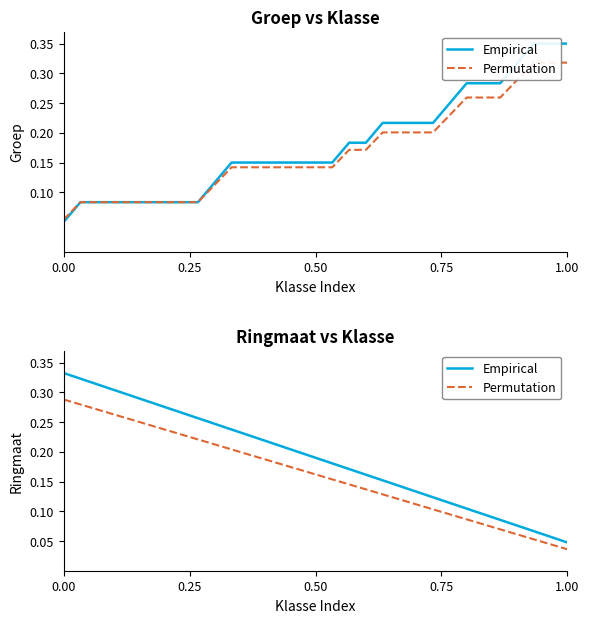

True or false: Empirical and Permutation cross at least once.

False